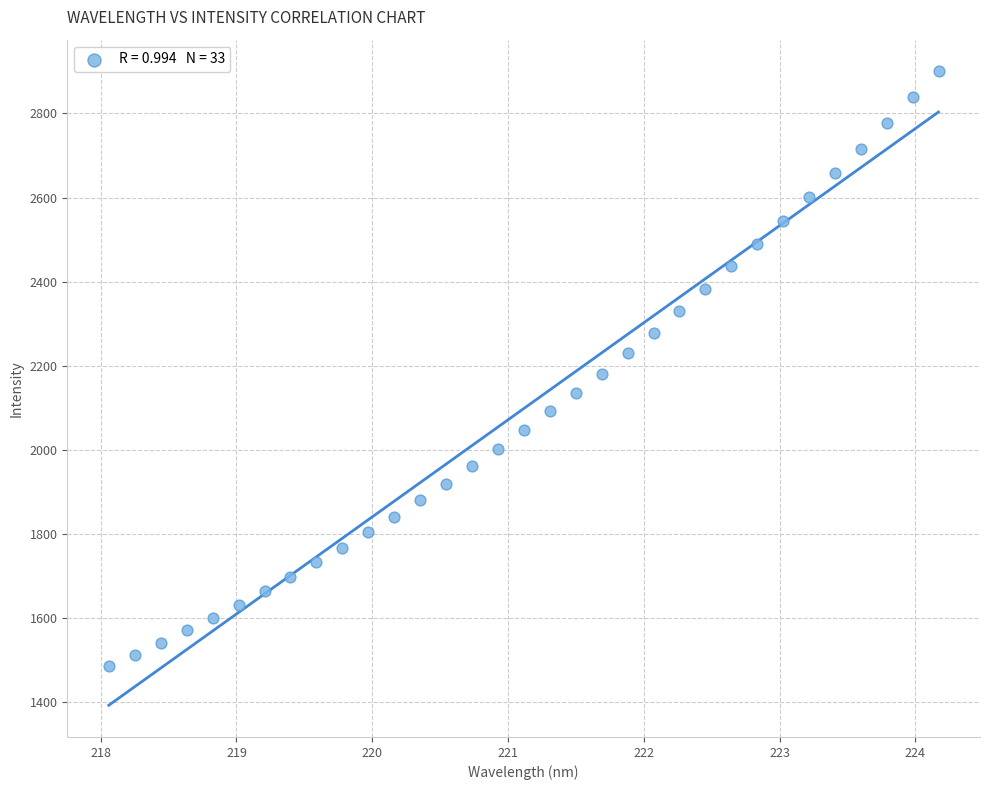

What is the range of X values (max minus min)?

6.1